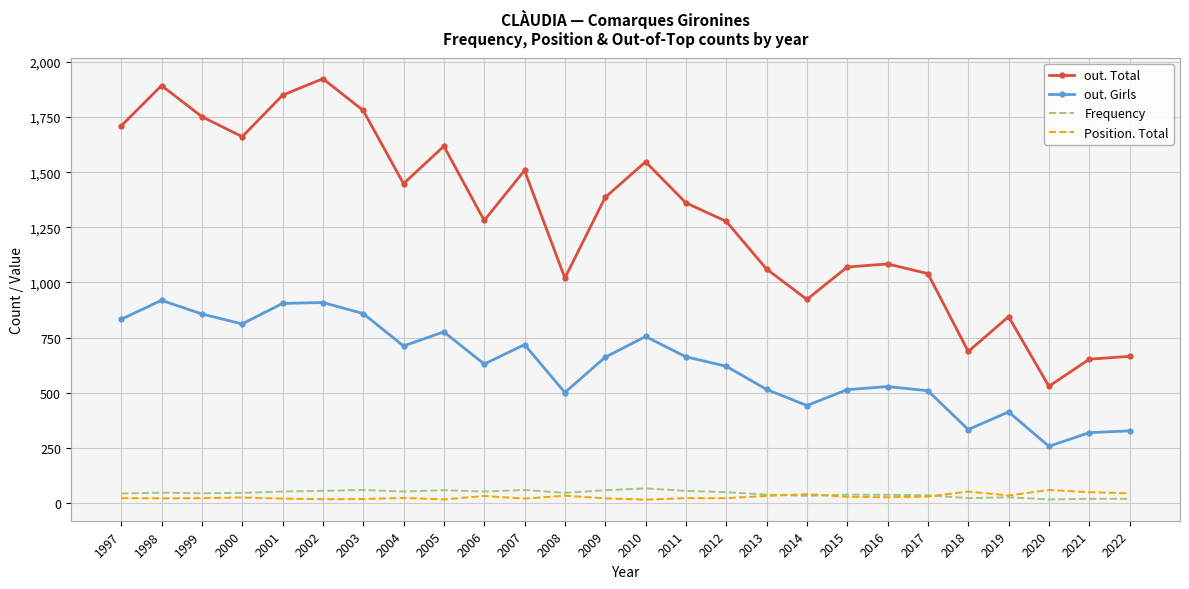

What is the smallest value displayed?

15